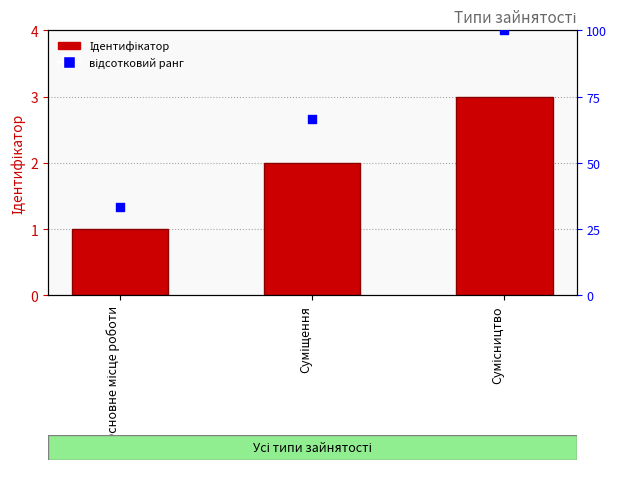

What is the total value across all series at Основне місце роботи?

34.3